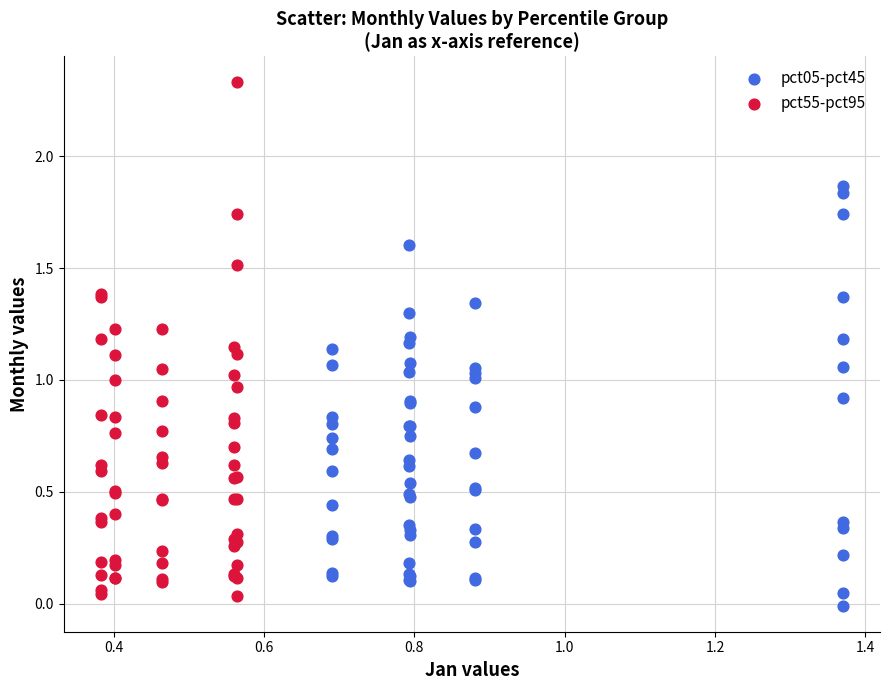

Which series reaches the minimum Y coordinate?

pct05-pct45